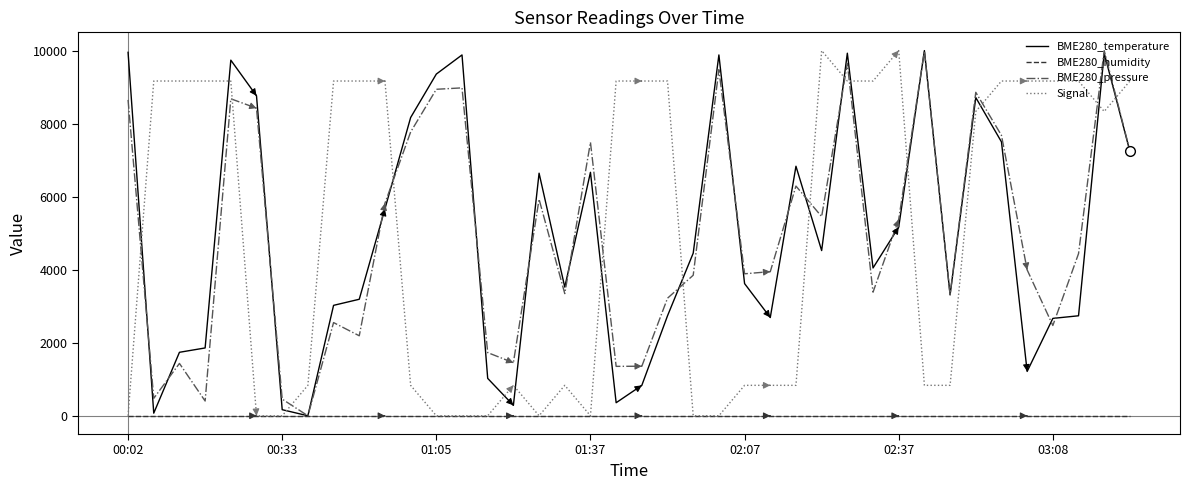

How many positive values does the BME280_temperature series have?

39